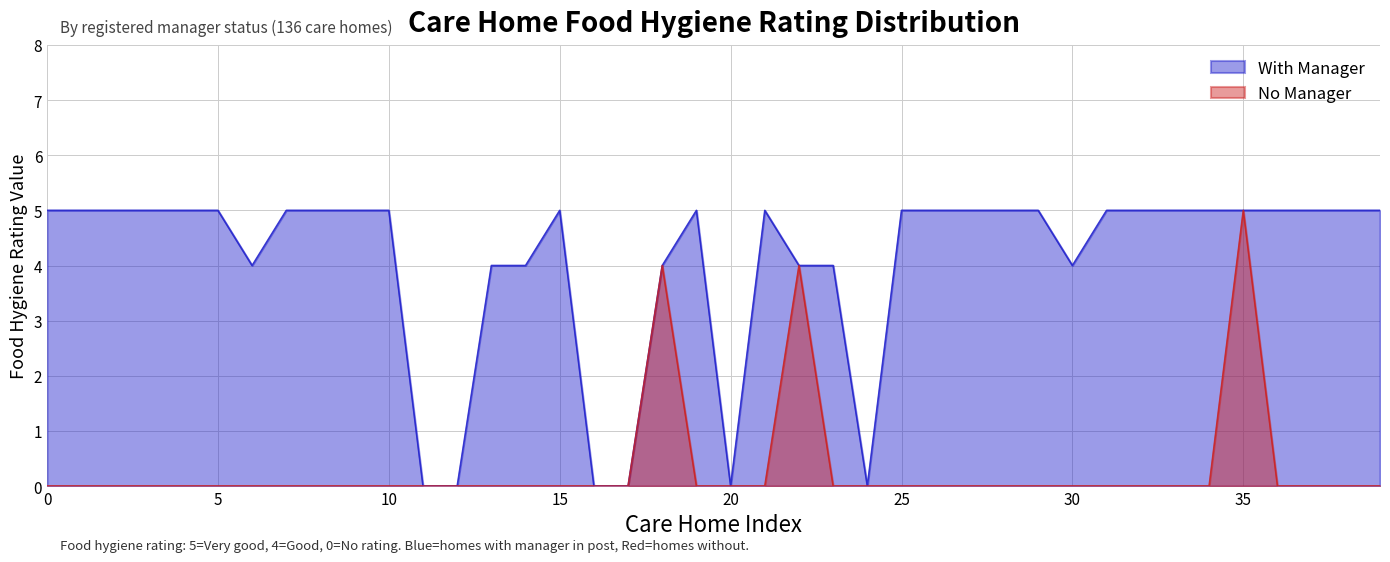

True or false: With Manager has more than 2 points higher than both neighbors.

True